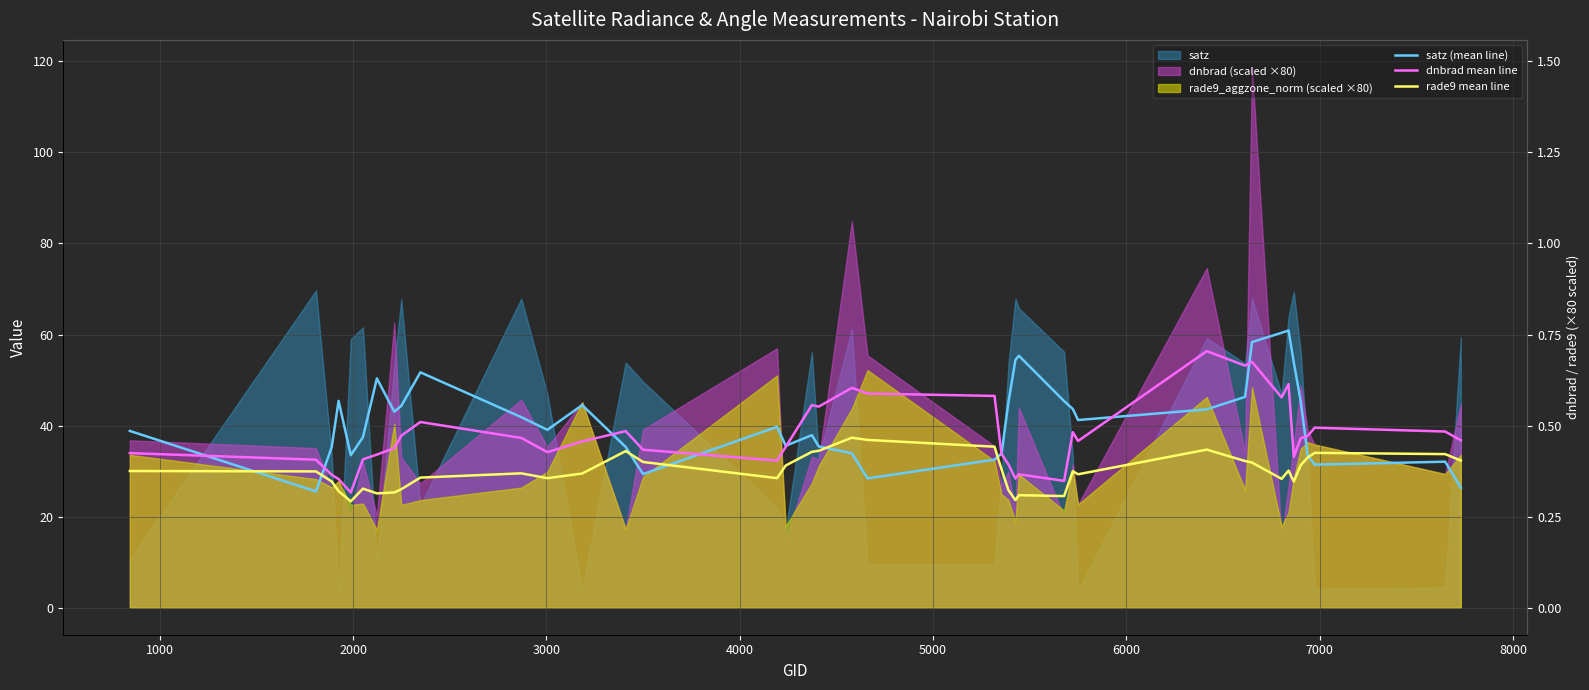

How many data points in dnbrad mean line are above 36?

22